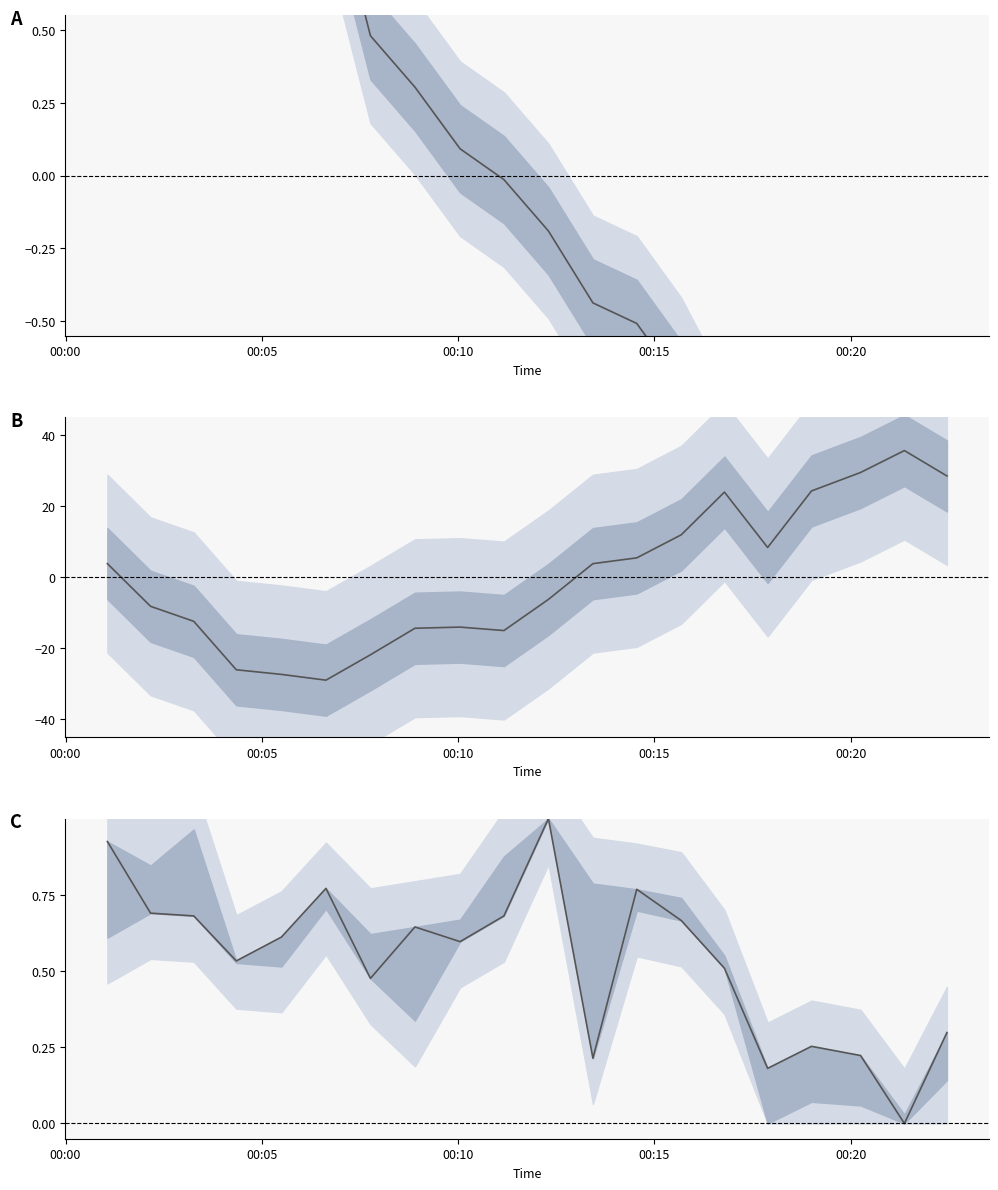

What is the minimum value for BME280_humidity?

-29.0